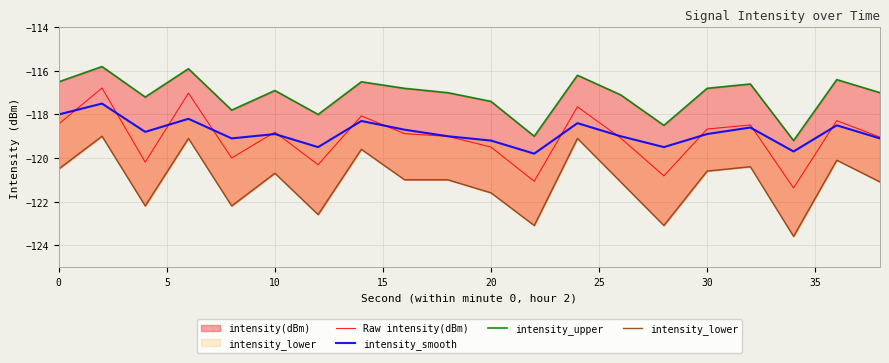

What is the highest value of the Raw intensity(dBm) series?

-116.8